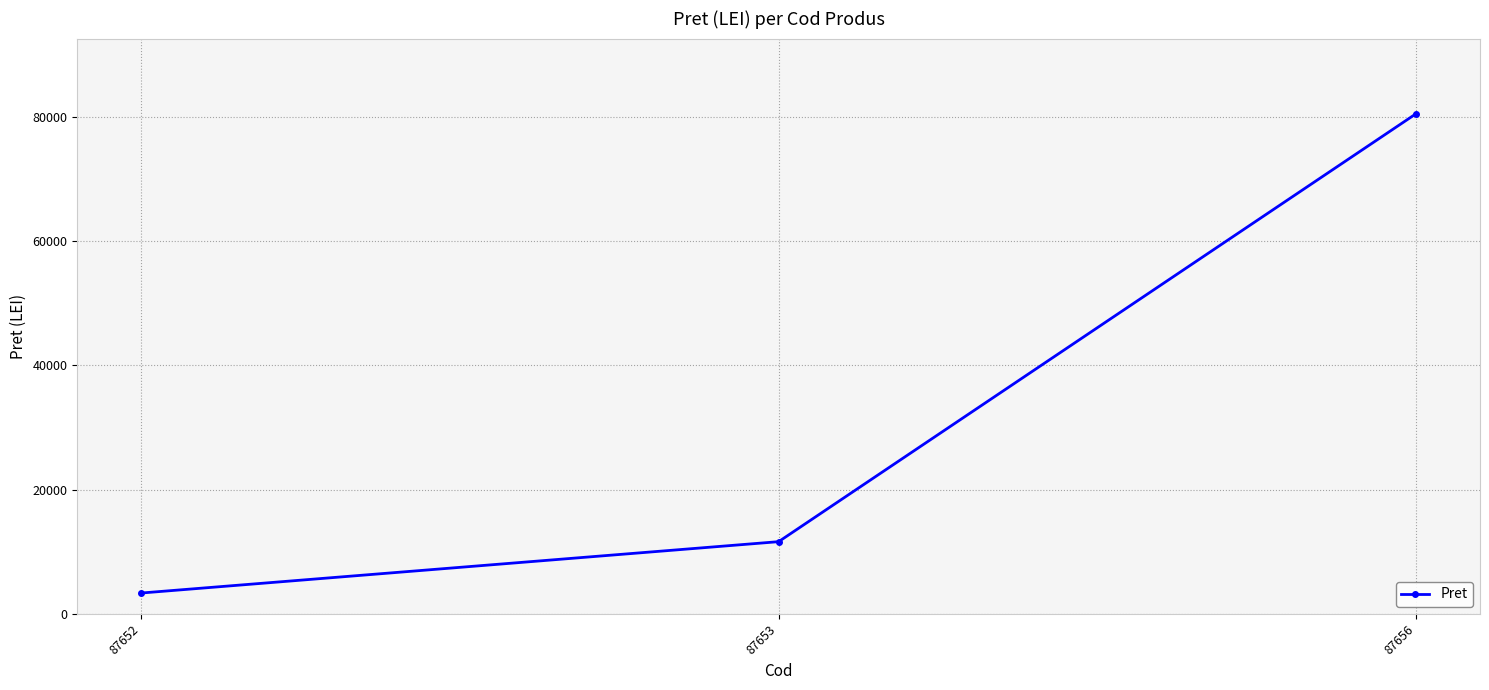

Which has a higher value, 87656 or 87652?

87656